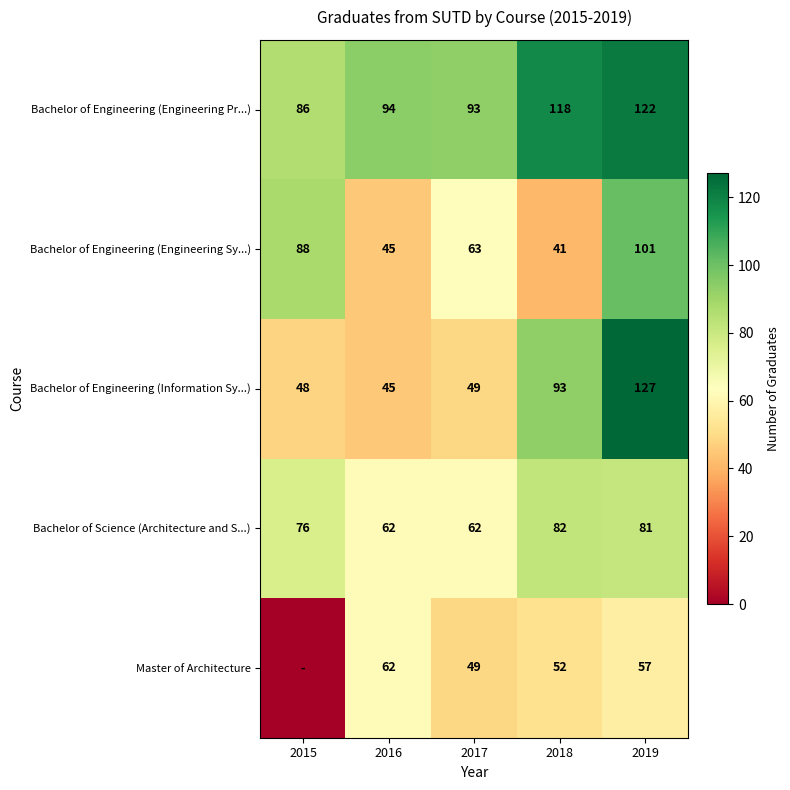

What is the difference between the highest and lowest values at 2015?

88